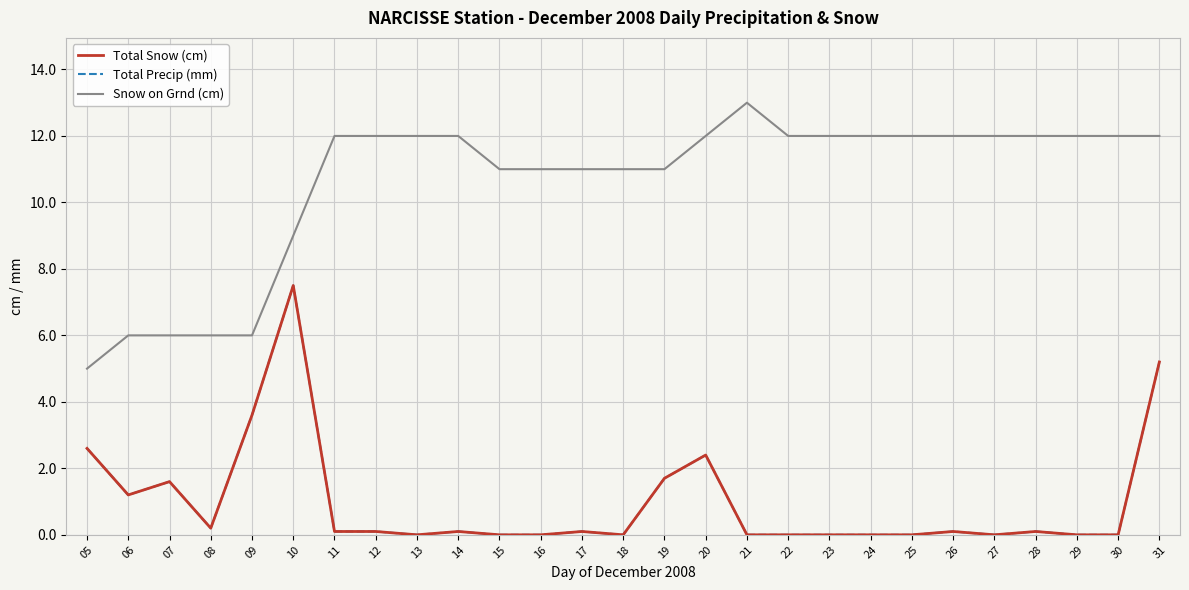

True or false: Snow on Grnd (cm) and Total Snow (cm) intersect in this chart.

False